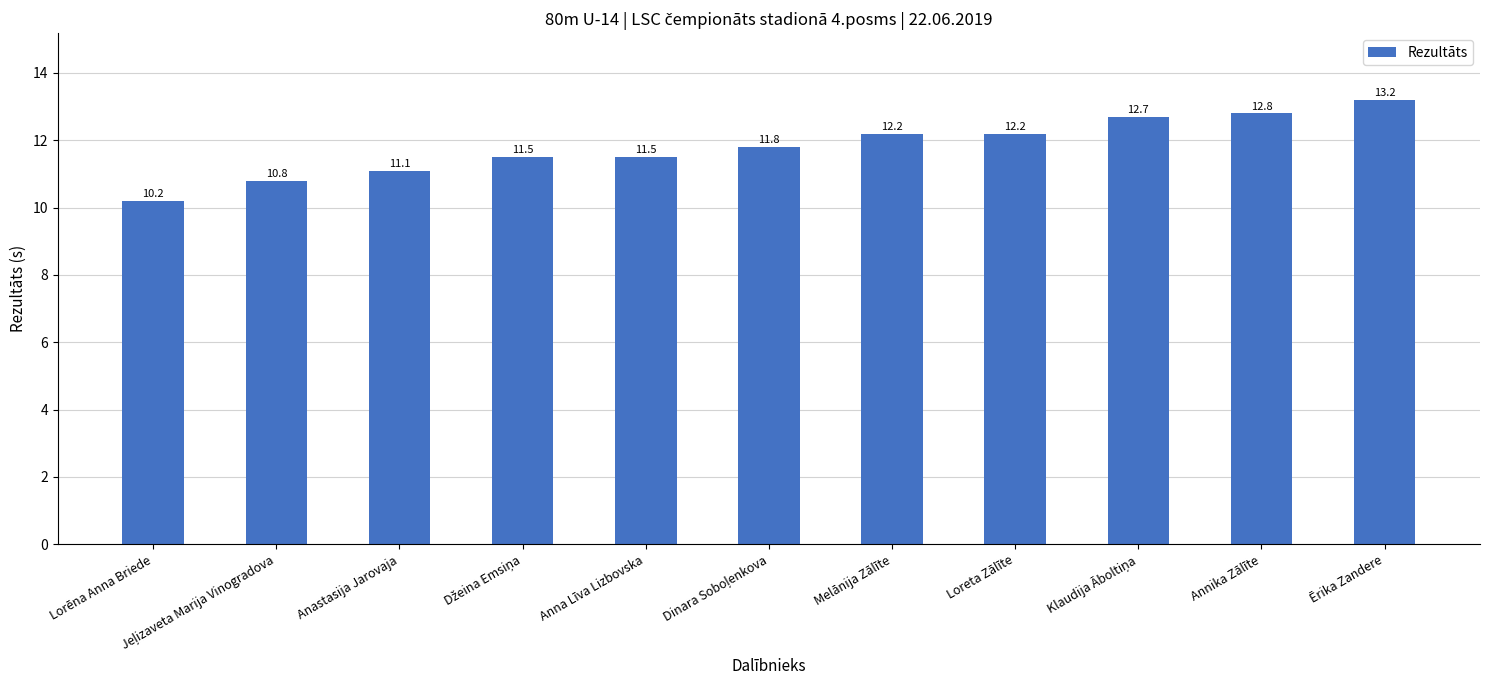

What is the average value?

11.8